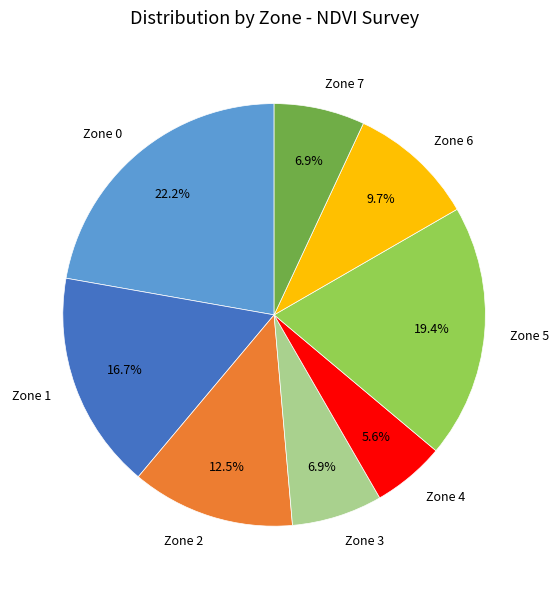

To the nearest percent, what is the difference between the largest and smallest slice percentages?

17%